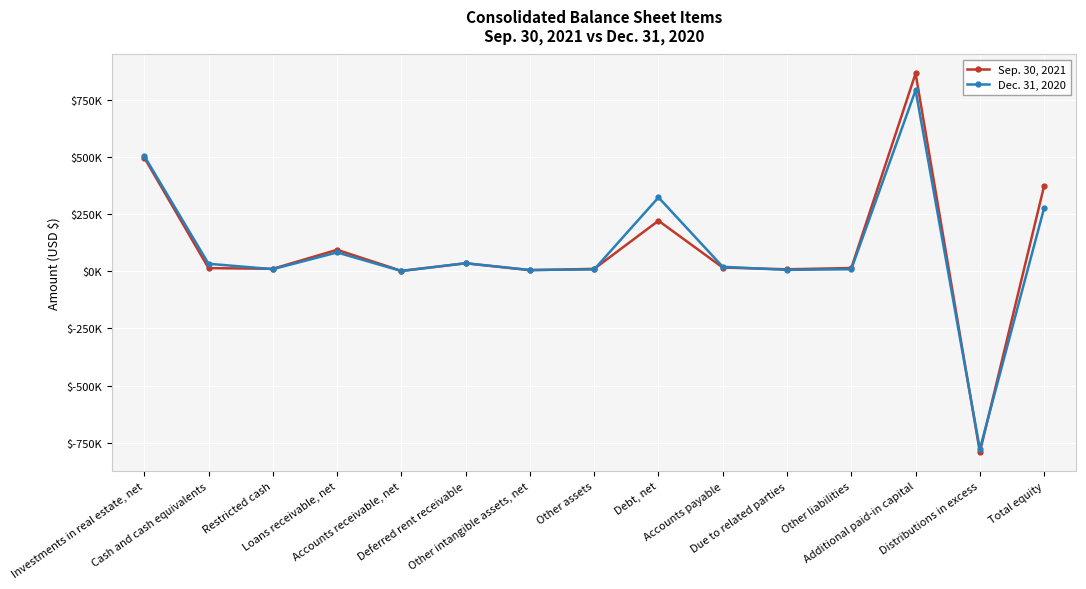

What are all the series names shown in the legend?

Sep. 30, 2021, Dec. 31, 2020